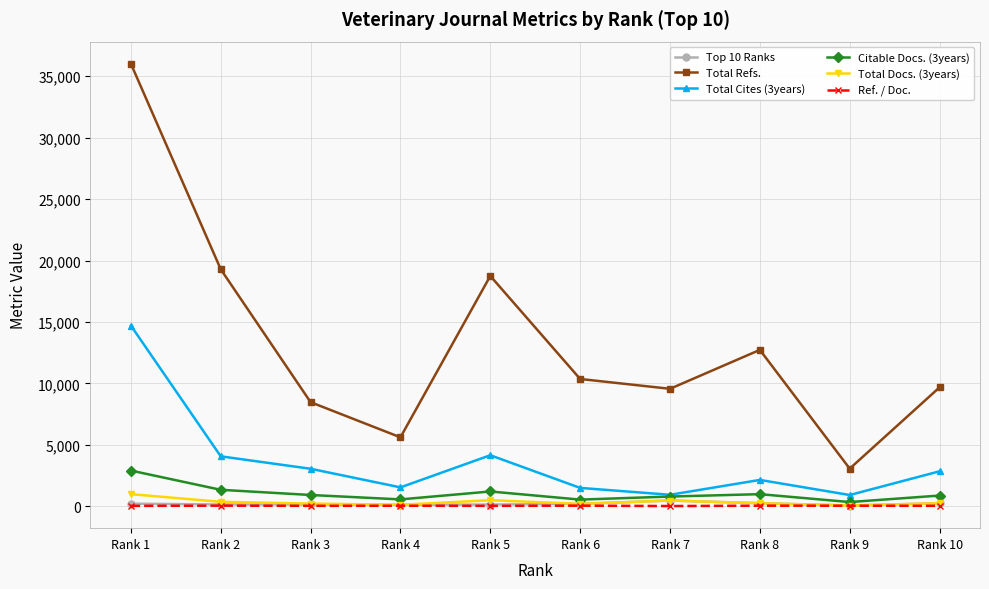

At which category is the sum across all series the highest?

Rank 1